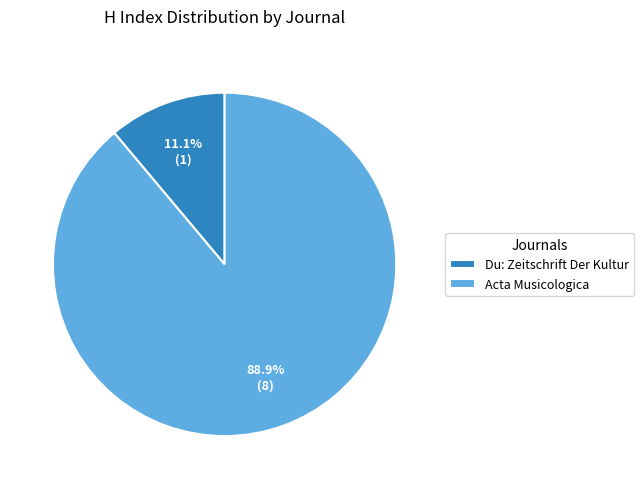

What percentage is the Acta Musicologica slice, to the nearest percent?

89%